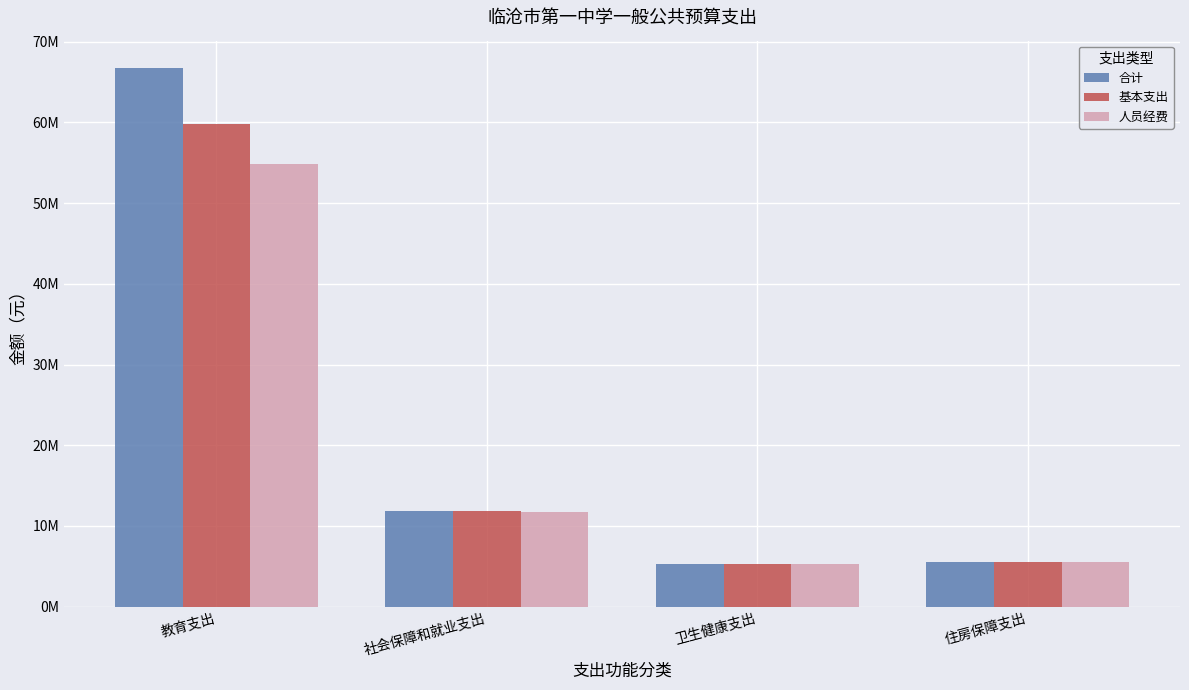

Reading left to right, what are all the values shown in this chart?

合计: 教育支出=66770123.3	社会保障和就业支出=11820812.0	卫生健康支出=5263602.5	住房保障支出=5503720.3
基本支出: 教育支出=59729523.3	社会保障和就业支出=11820812.0	卫生健康支出=5263602.5	住房保障支出=5503720.3
人员经费: 教育支出=54843365.7	社会保障和就业支出=11710412.0	卫生健康支出=5263602.5	住房保障支出=5503720.3